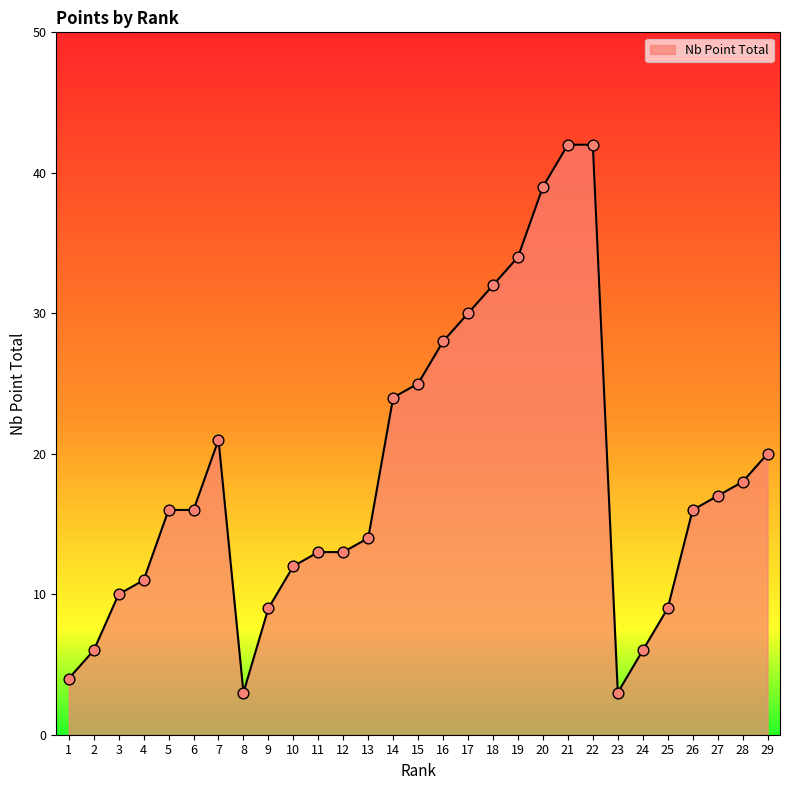

Which has a higher value, 26 or 20?

20